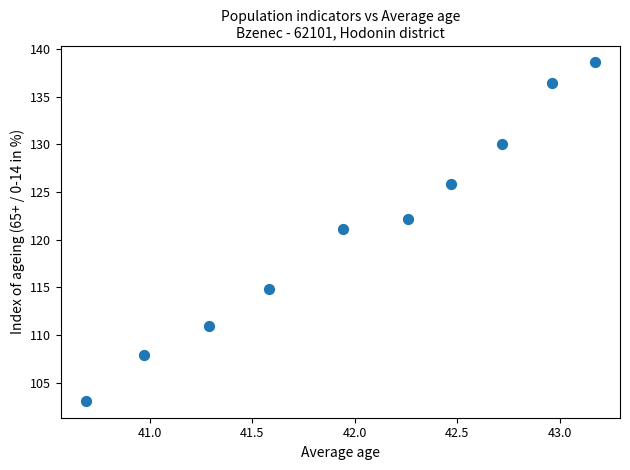

What is the range of Y values (max minus min)?

35.5